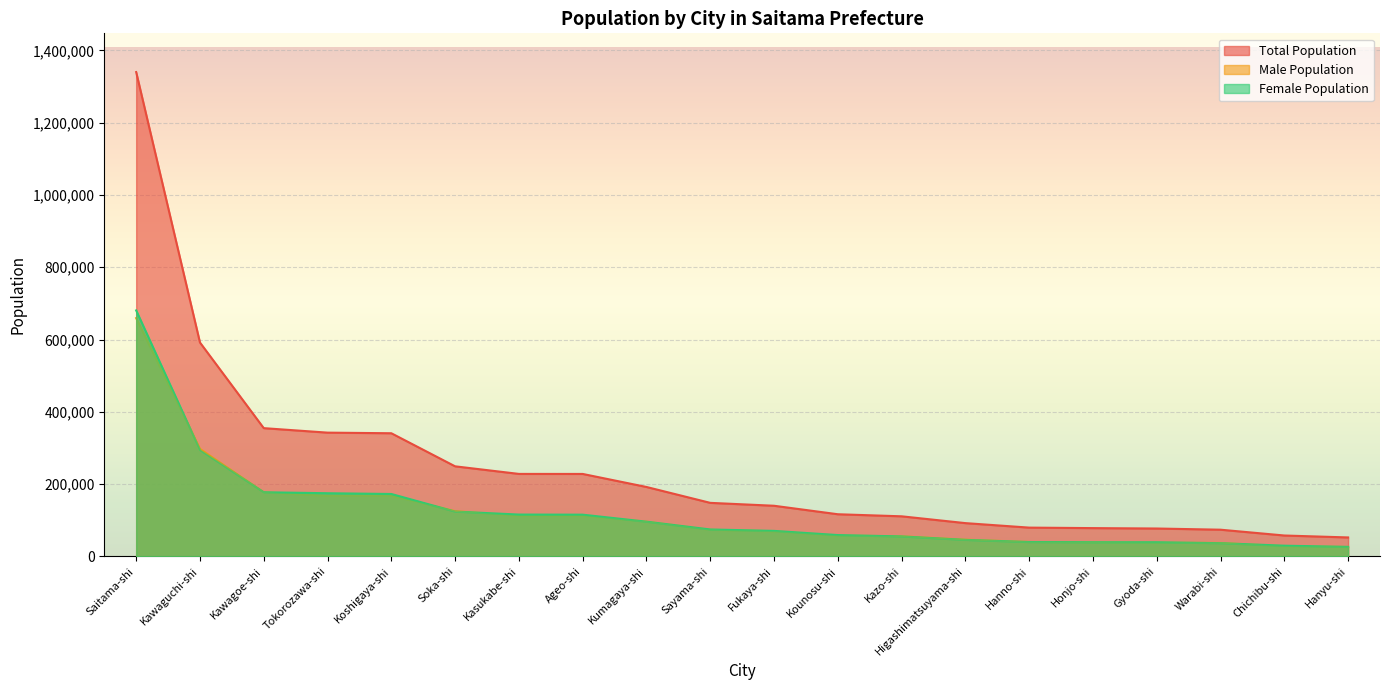

What is the spread (max minus min) of values at Hanyu-shi?

26403